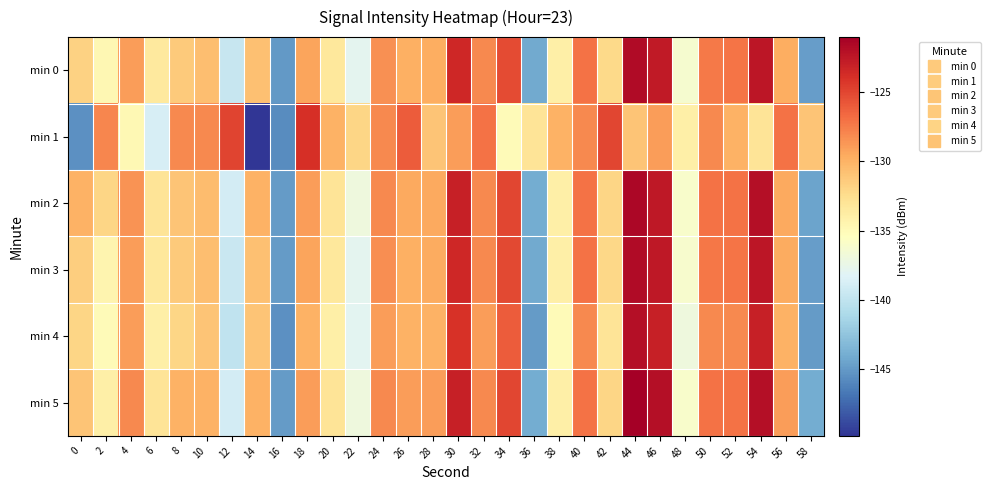

How many categories are shown in the chart?

30